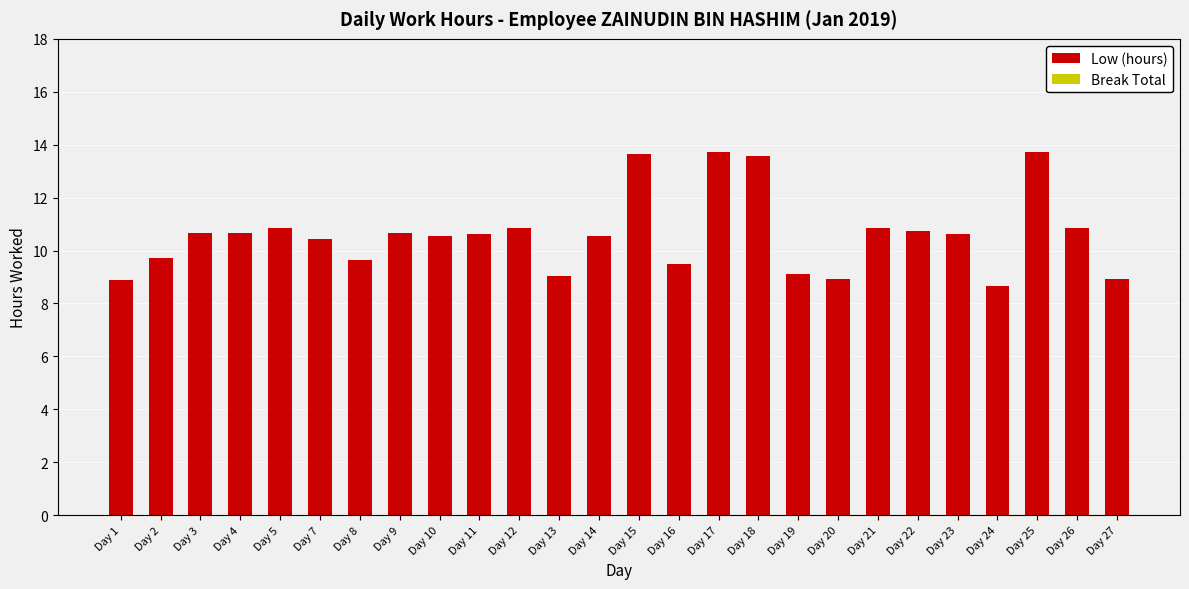

What is the greatest value displayed?

13.7